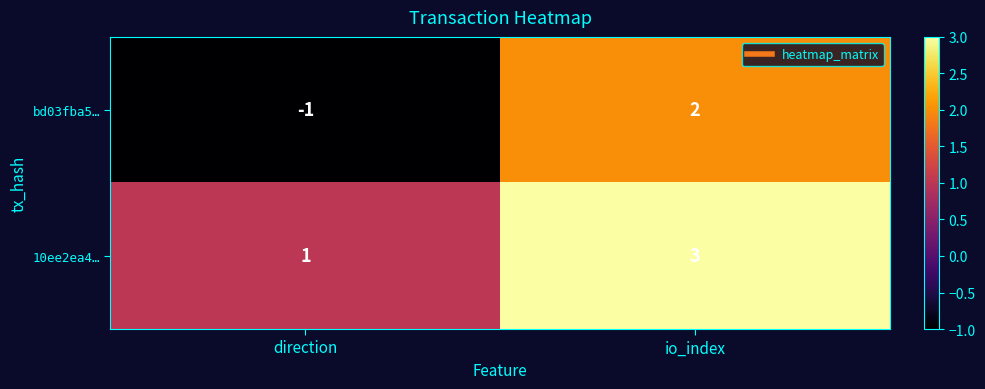

How many series are shown in this chart?

2